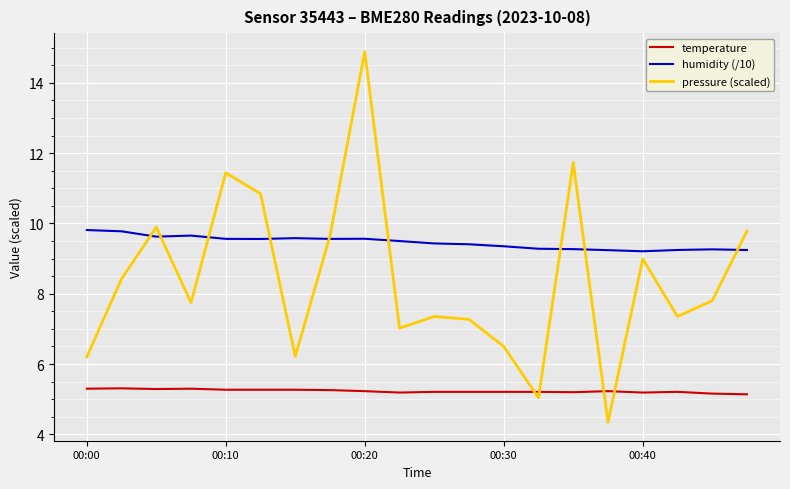

After their last crossing, which series has the higher values: temperature or pressure (scaled)?

pressure (scaled)